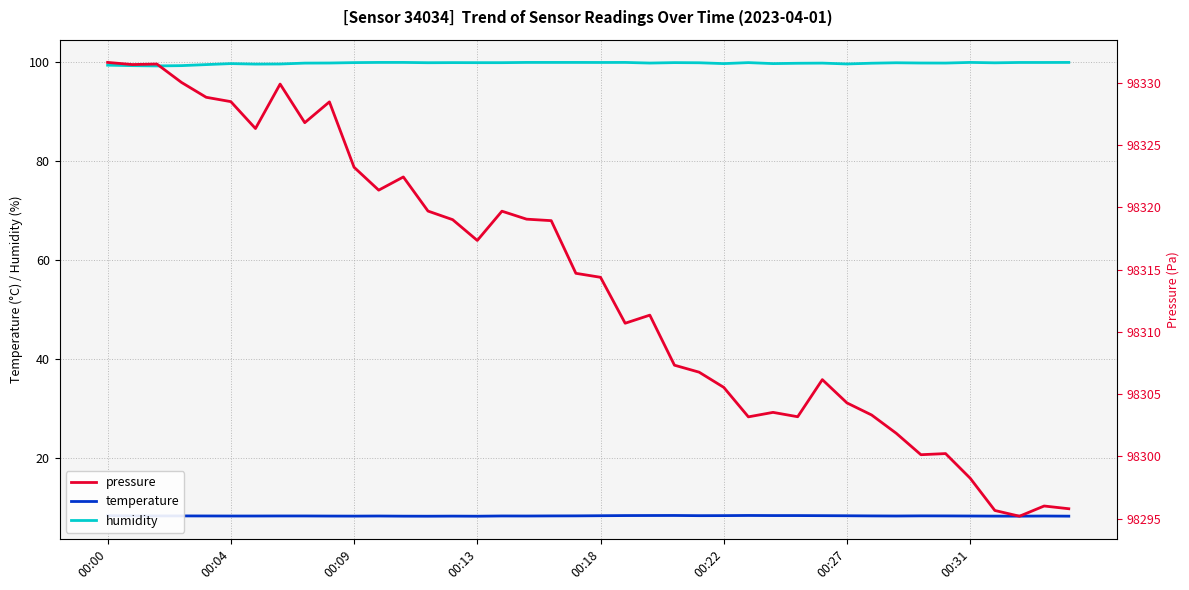

Between 31 and 8, which is larger?

31